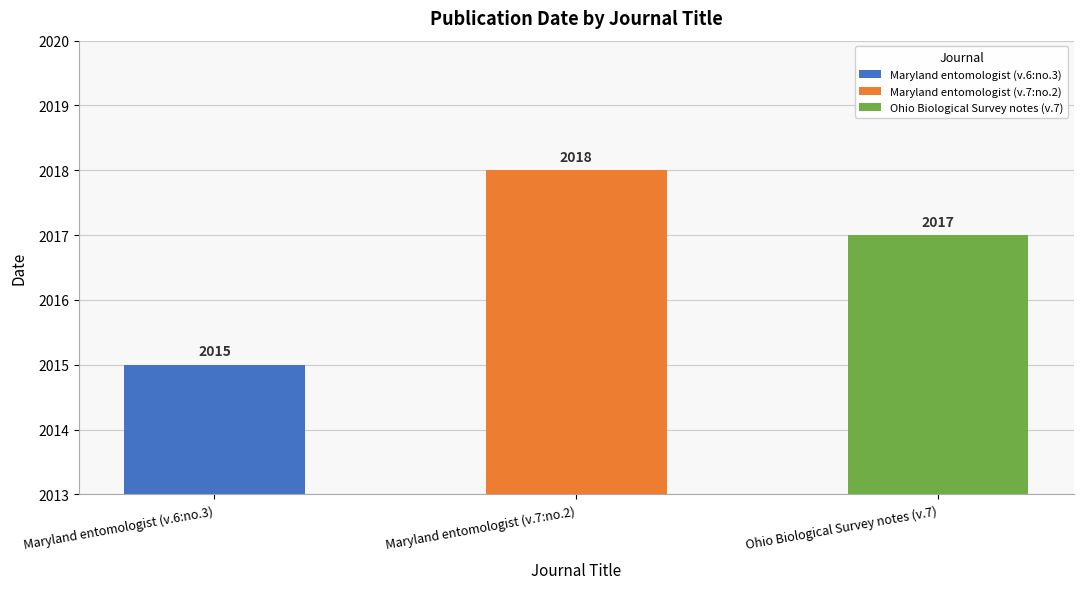

How many values are between 2015 and 2018?

3